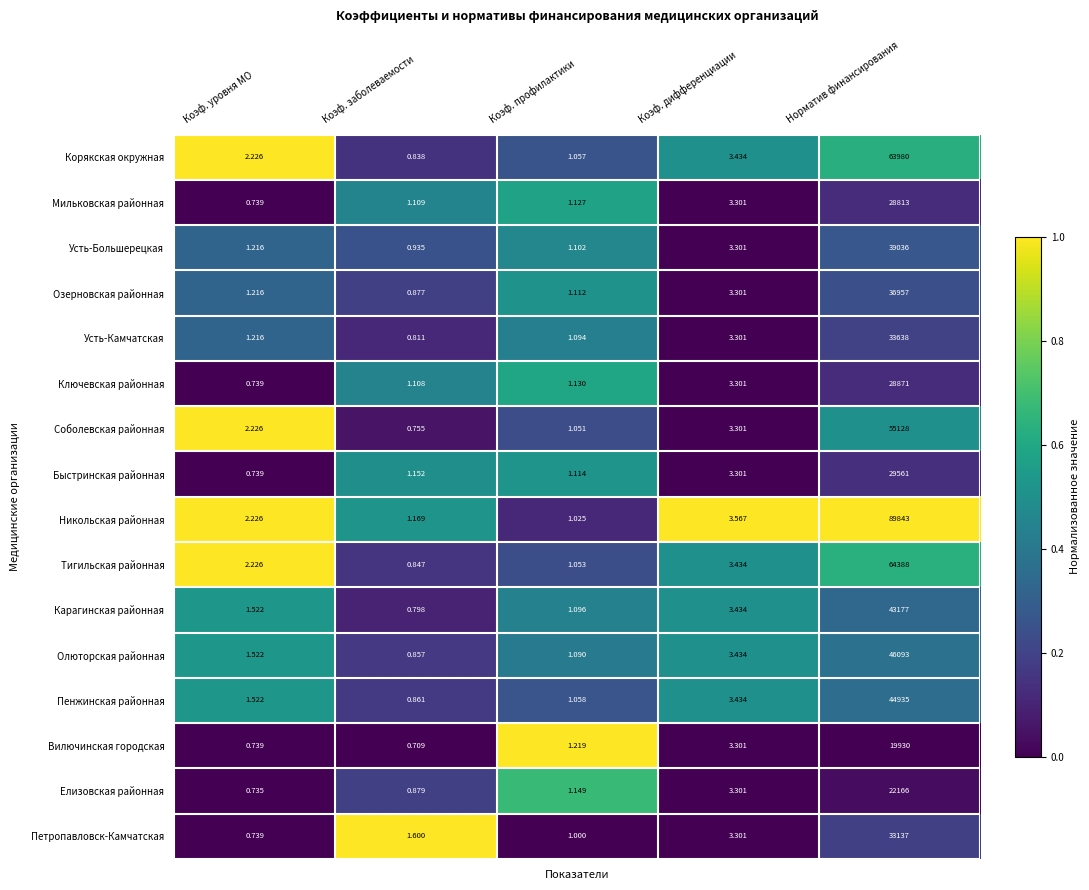

Rank the series at Коэф. профилактики from lowest to highest value.

Петропавловск-Камчатская, Никольская районная, Соболевская районная, Тигильская районная, Корякская окружная, Пенжинская районная, Олюторская районная, Усть-Камчатская, Карагинская районная, Усть-Большерецкая, Озерновская районная, Быстринская районная, Мильковская районная, Ключевская районная, Елизовская районная, Вилючинская городская